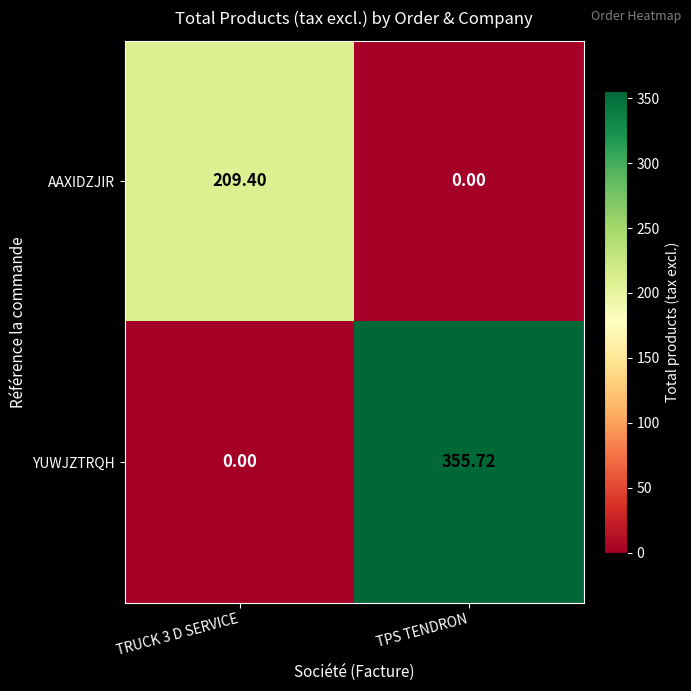

Which series has the largest range (max minus min)?

YUWJZTRQH